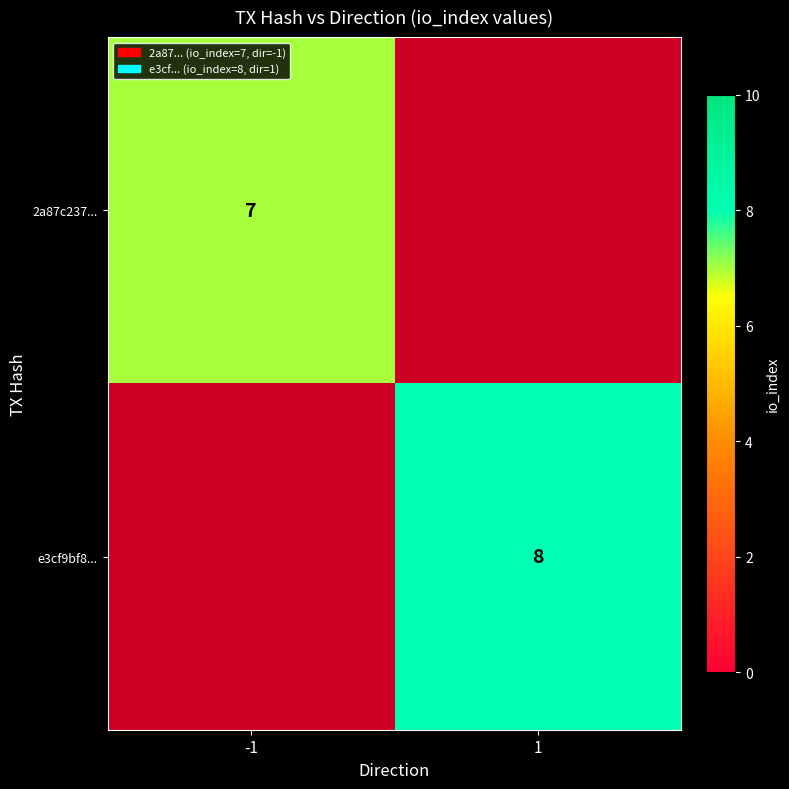

What is the smallest value displayed?

7.0